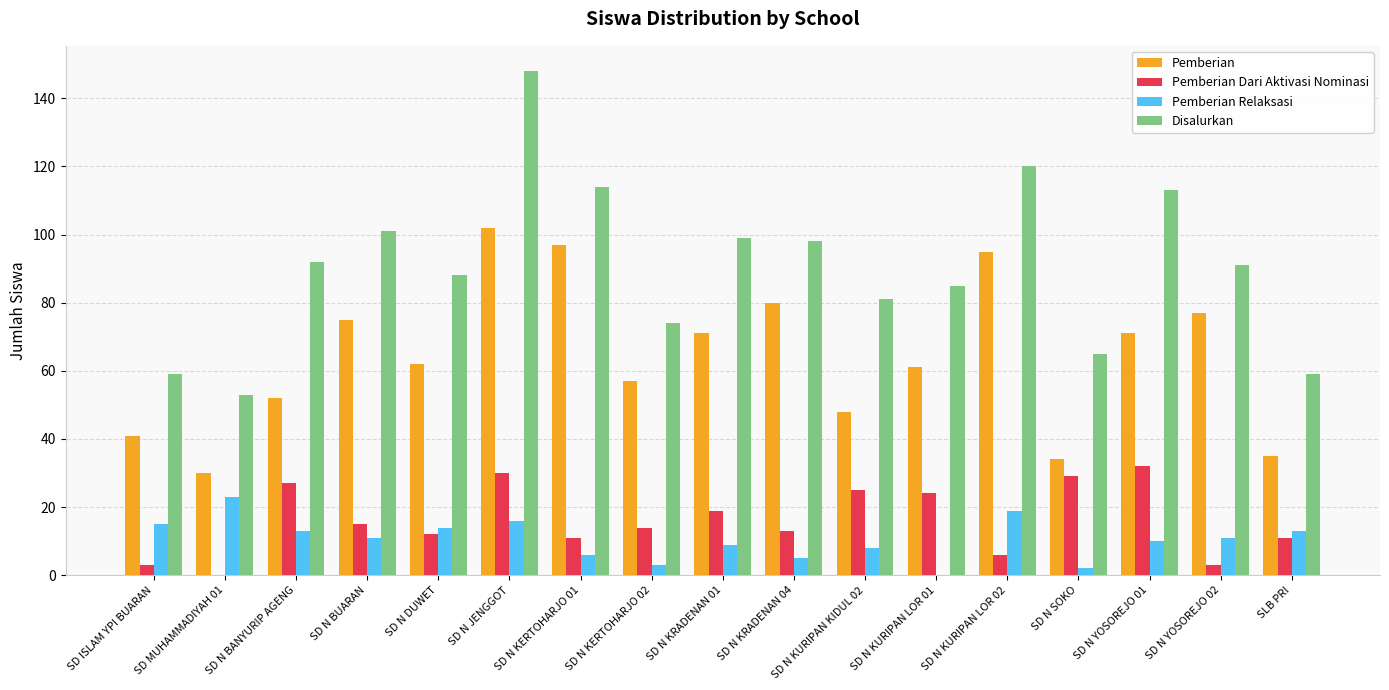

How many groups of bars are there?

17